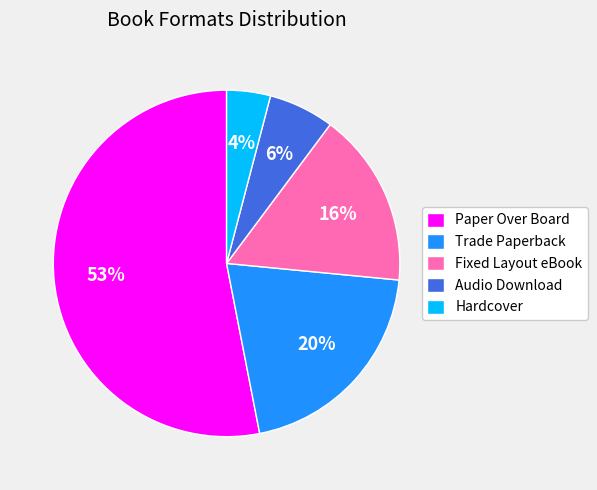

Is there a majority slice in this chart?

Yes